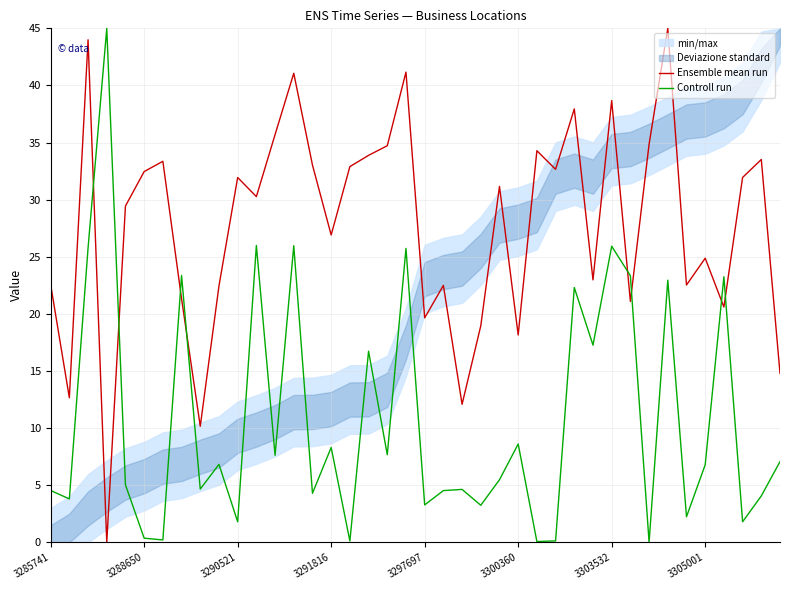

How many intersections are there between Controll run and Ensemble mean run?

8